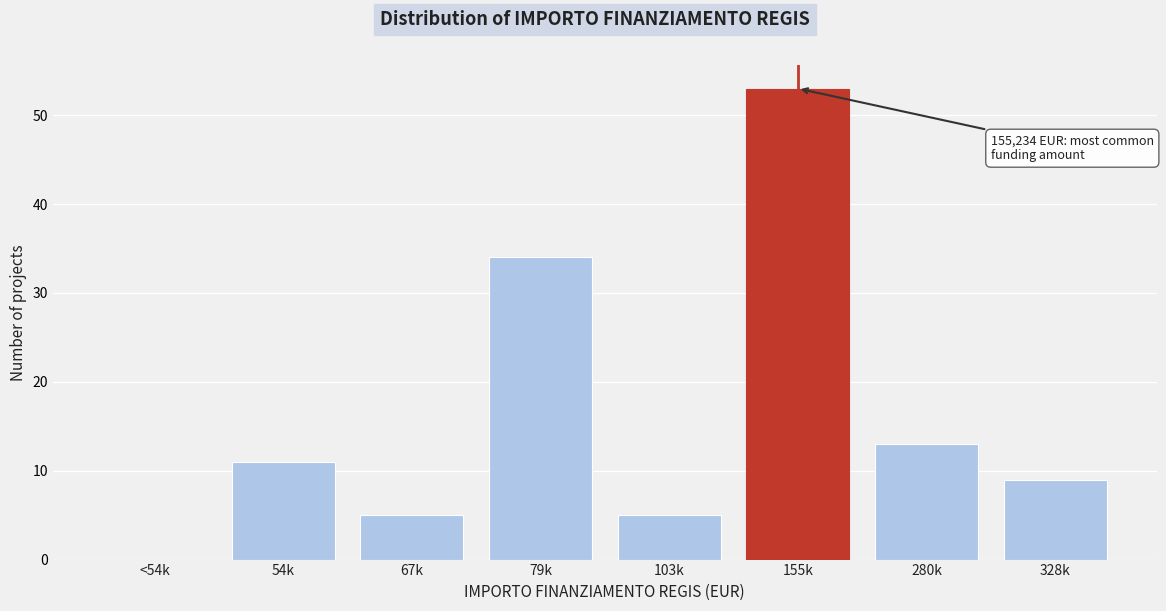

Reading left to right, extract all data points from this chart.

<54k=0	54k=11	67k=5	79k=34	103k=5	155k=53	280k=13	328k=9